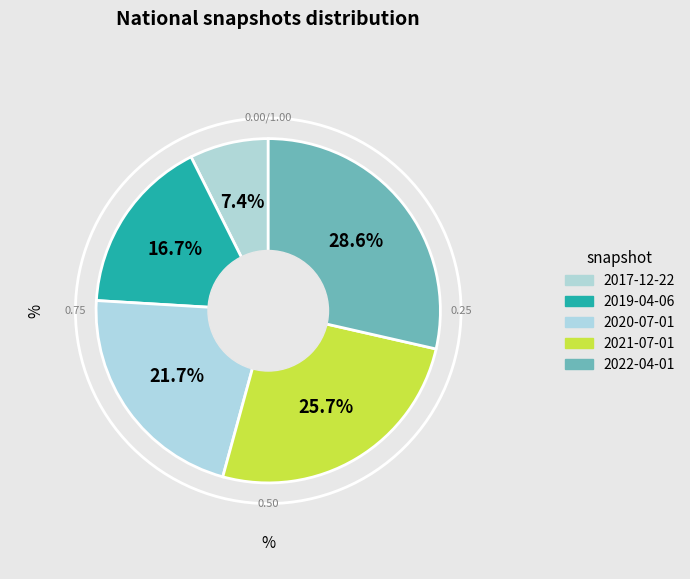

The 2021-07-01 slice represents 33% of the pie. True or false?

False